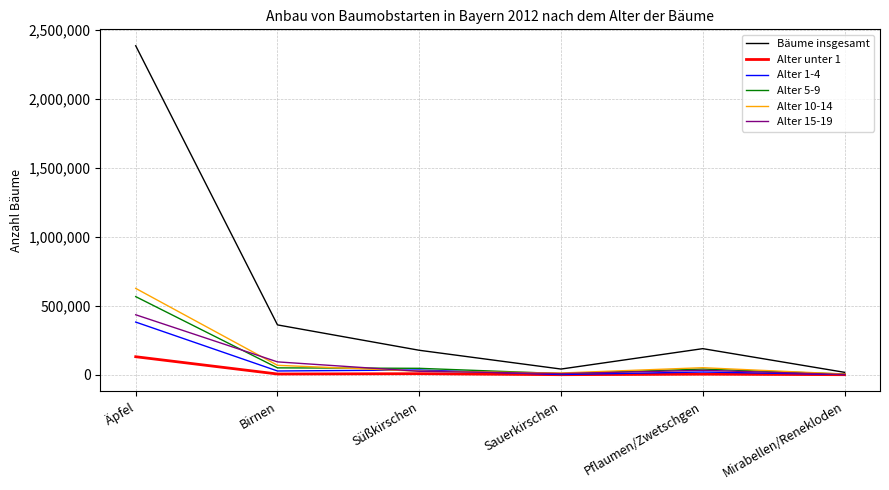

Which series has the largest range (max minus min)?

Bäume insgesamt